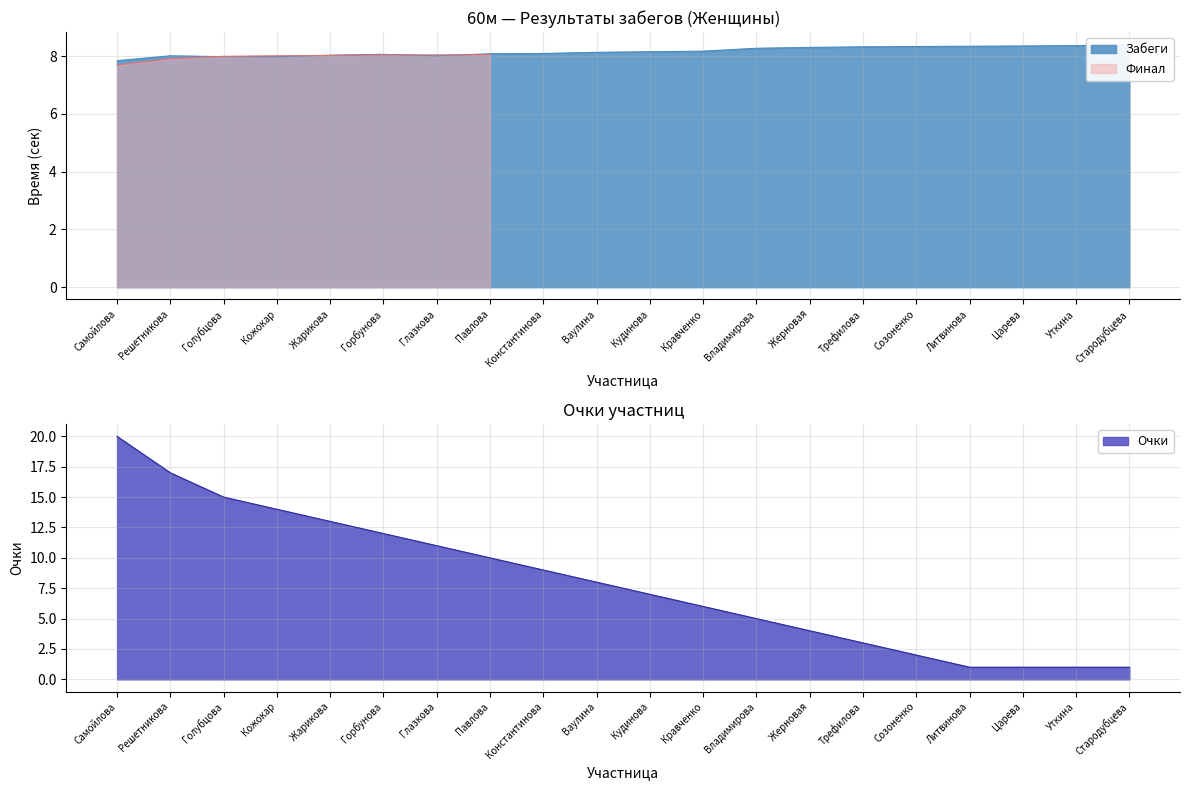

What is the sum of all values?

163.2